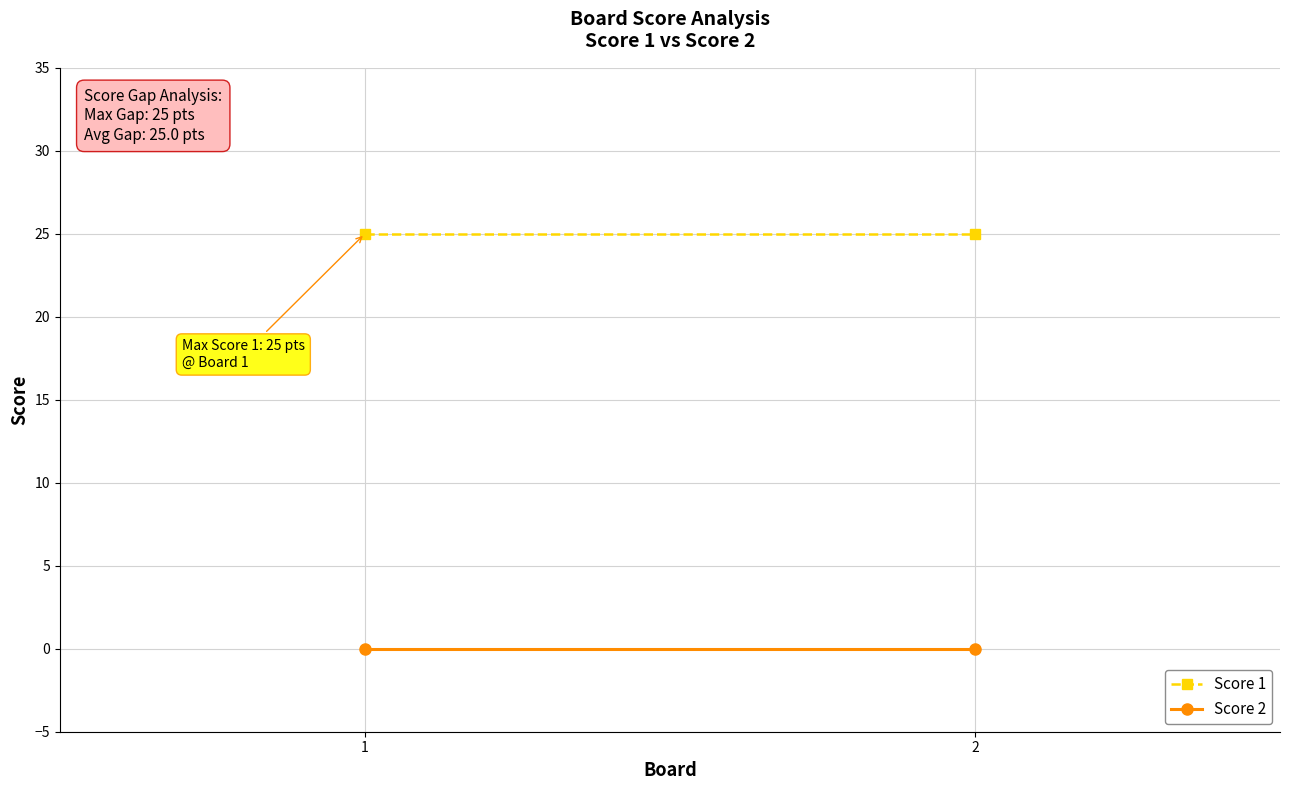

Which category has the highest value across all series?

1